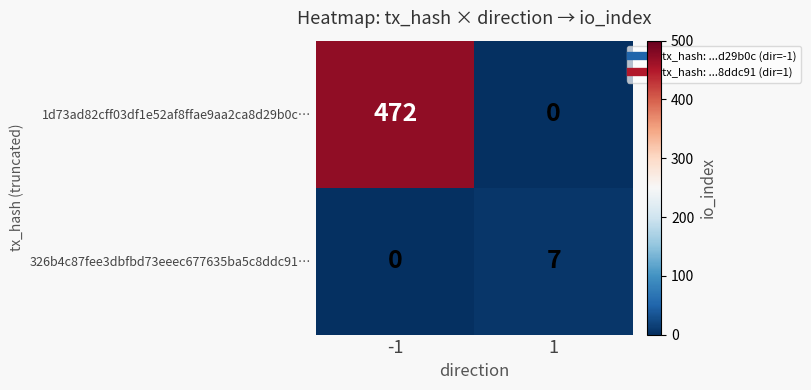

At how many categories does at least one series exceed 410?

1